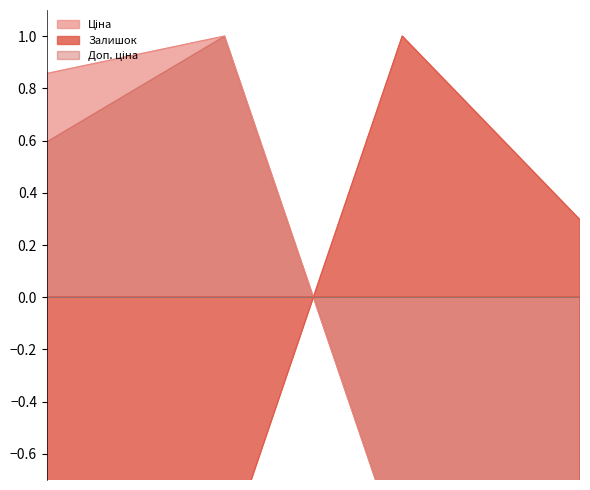

How many values in Ціна are above zero?

2